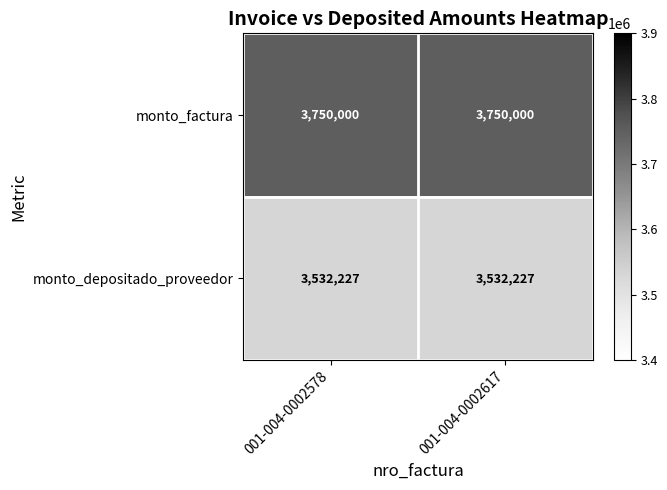

What is the greatest value displayed?

3750000